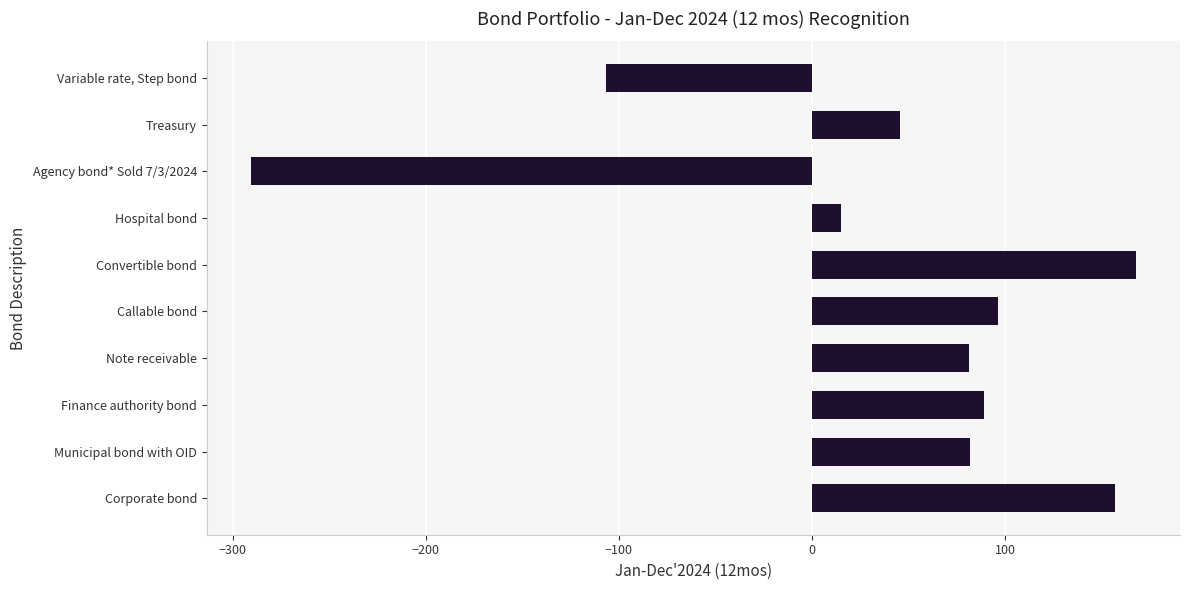

What is the change in value from Corporate bond to Agency bond* Sold 7/3/2024?

-447.4